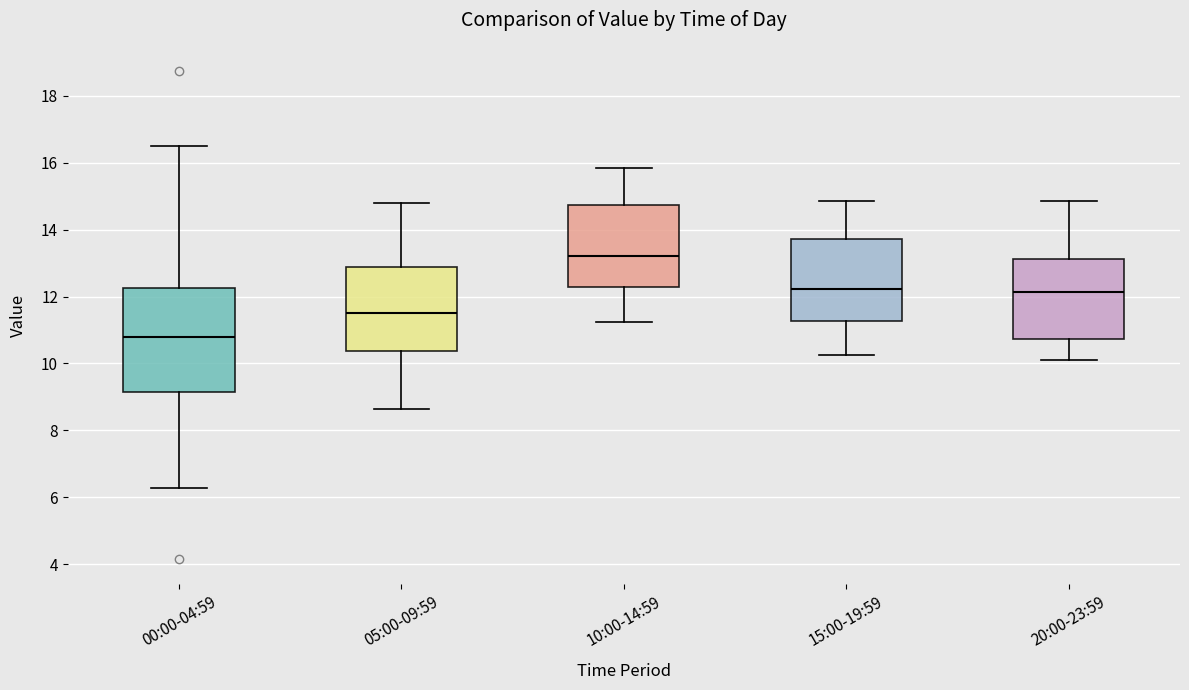

Where does the lower whisker of the box for 00:00-04:59 end on the y-axis? The values are not printed on the chart, so give them approximately, as read against the axis.

6.2